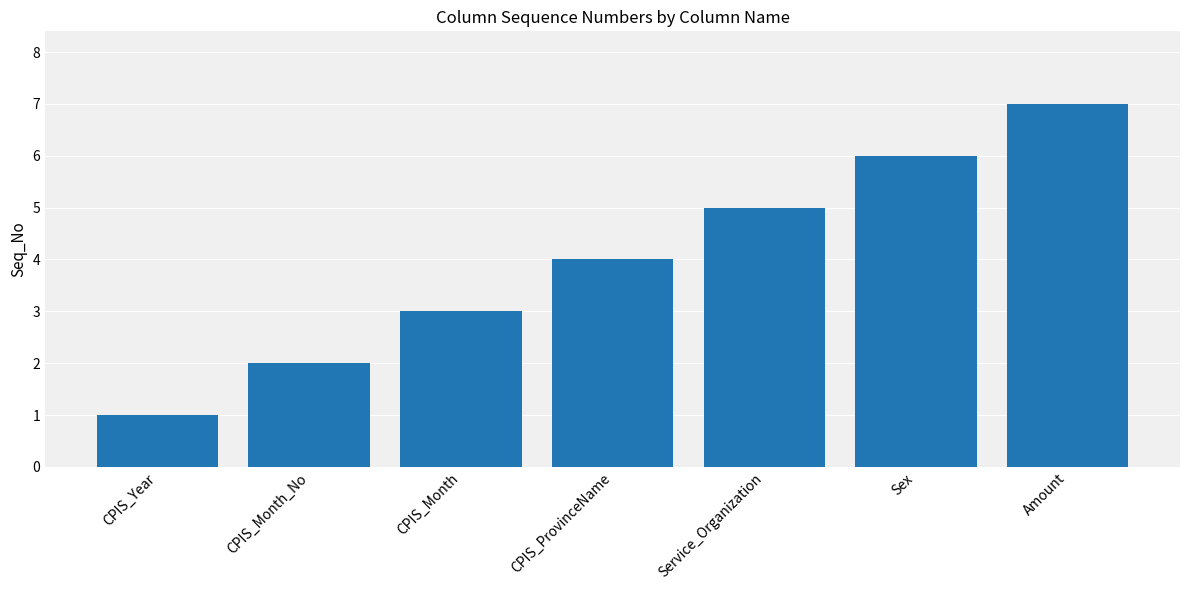

Rank the categories by value from lowest to highest.

CPIS_Year, CPIS_Month_No, CPIS_Month, CPIS_ProvinceName, Service_Organization, Sex, Amount